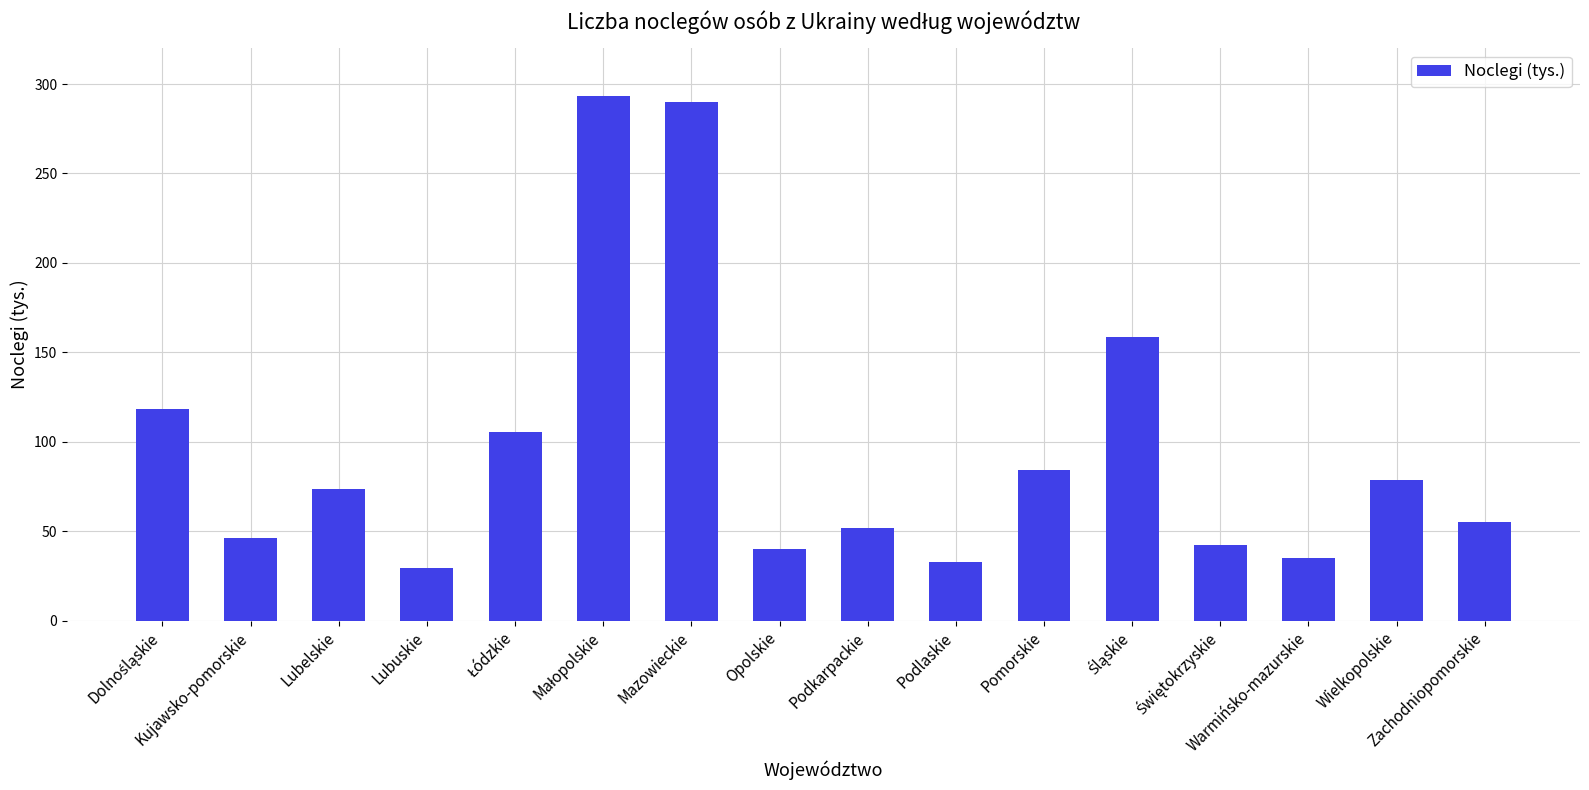

The value at Opolskie is 39.8. True or false?

True